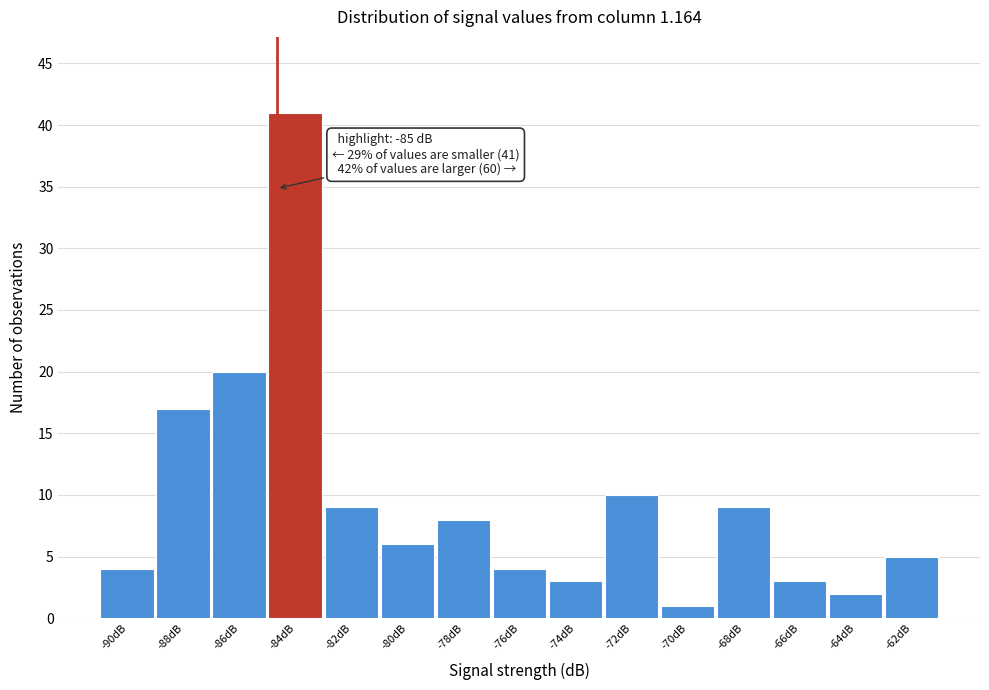

Reading left to right, what are all the values shown in this chart?

4	17	20	41	9	6	8	4	3	10	1	9	3	2	5